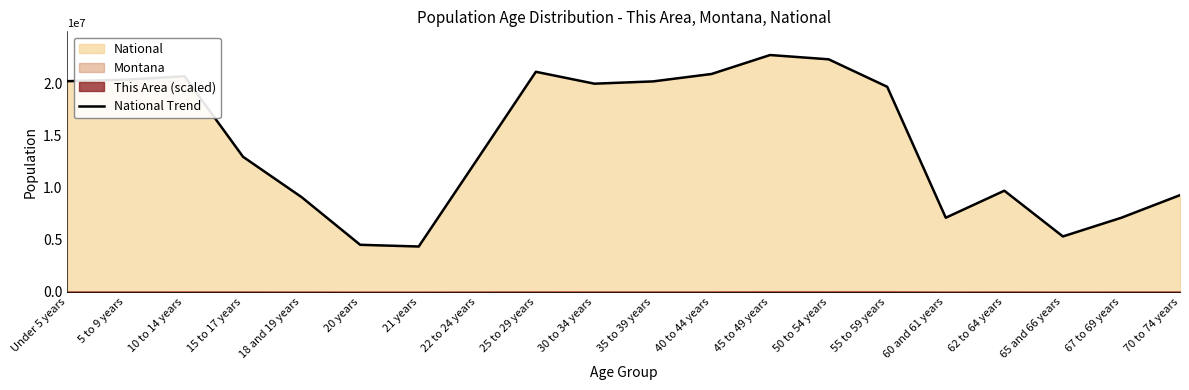

What is the difference between the values at 5 to 9 years and 60 and 61 years?

13234930